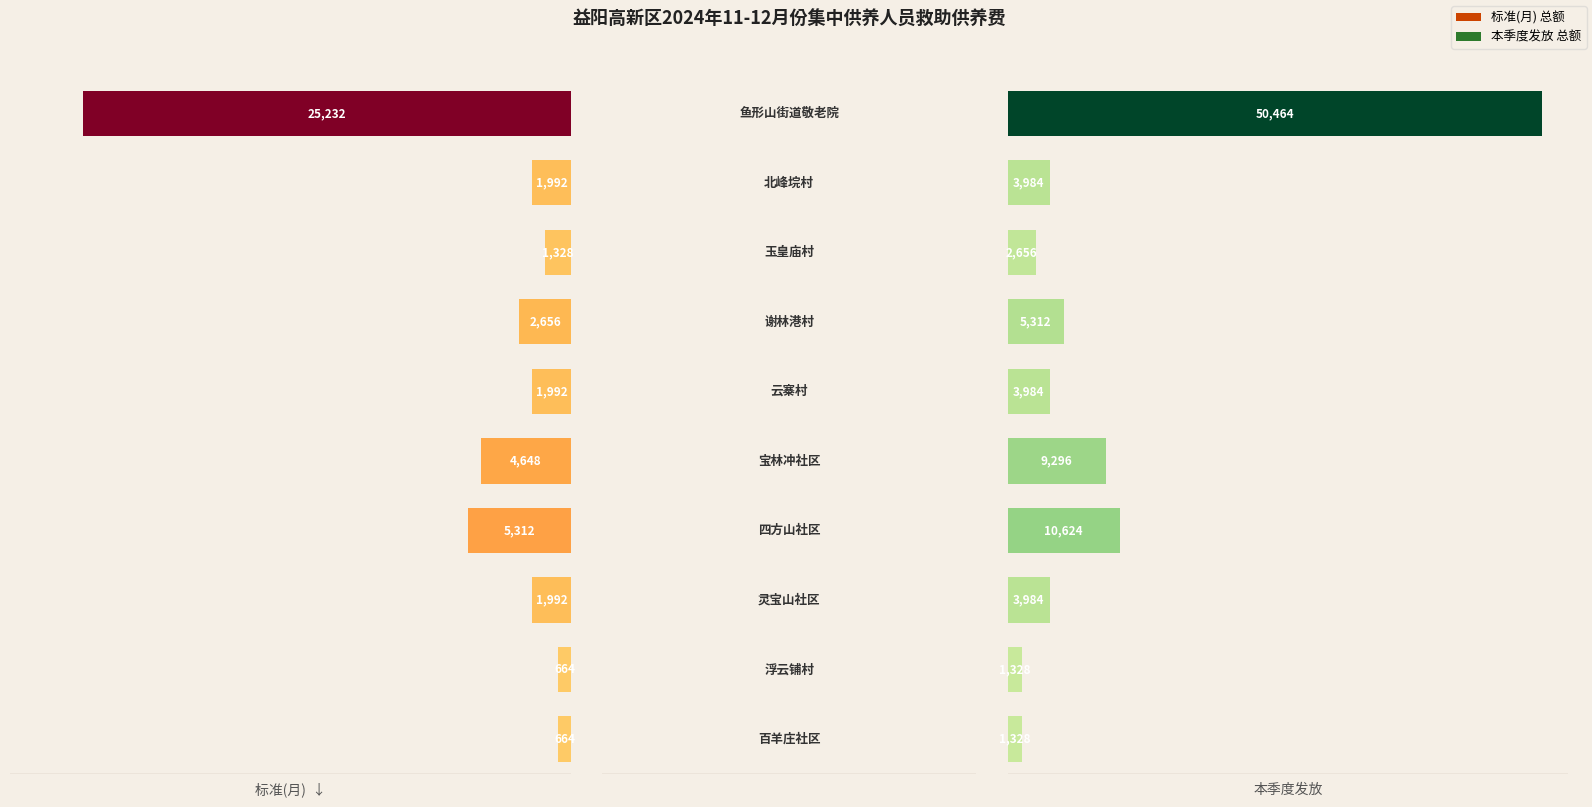

Are the bars horizontal?

Yes